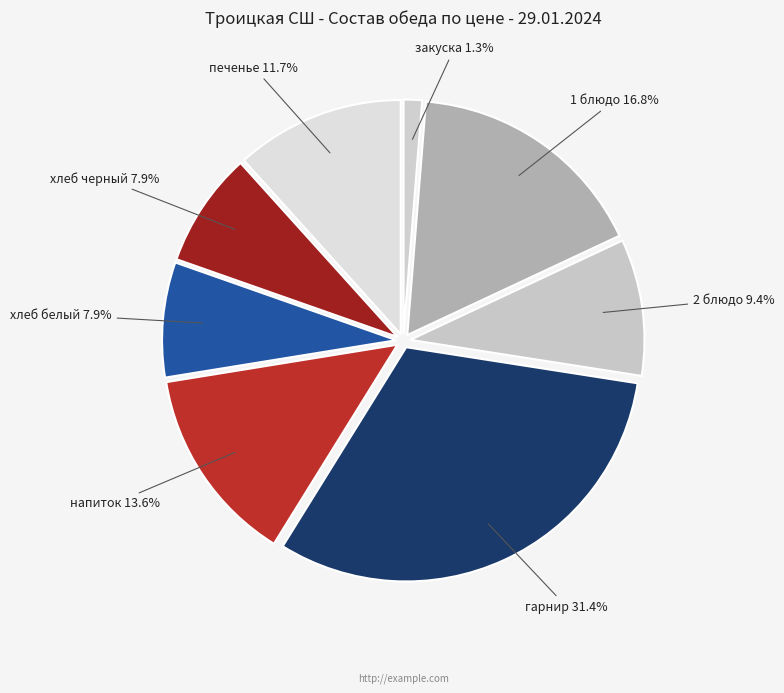

How many slices are in this pie chart?

8